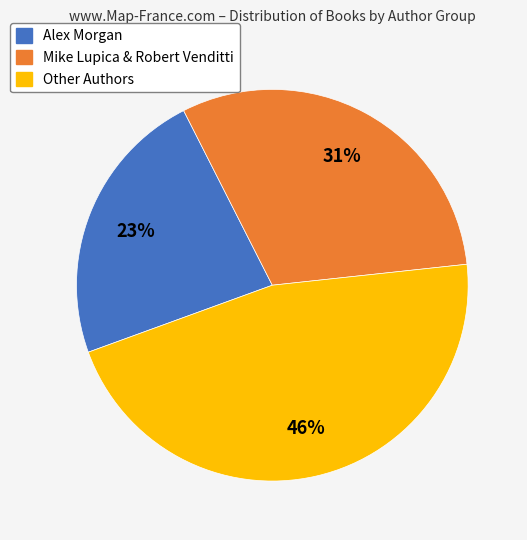

Is there any slice that represents more than half of the pie?

No